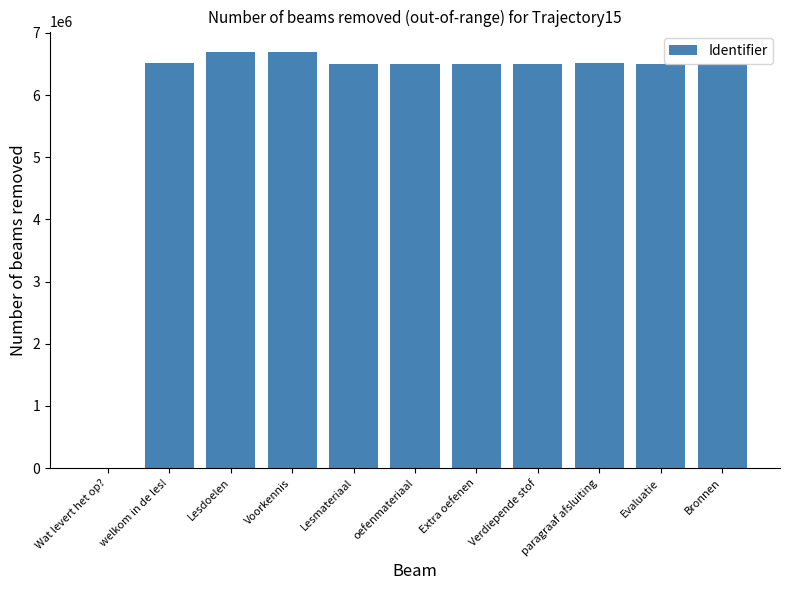

What is the change in value from Wat levert het op? to Voorkennis?

+6687528